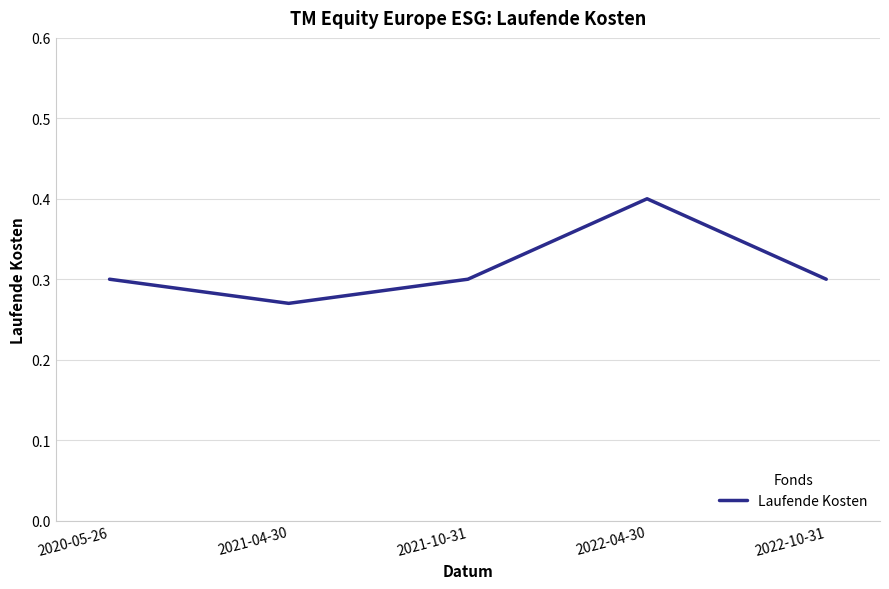

At which category does the data reach its first local peak?

2022-04-30